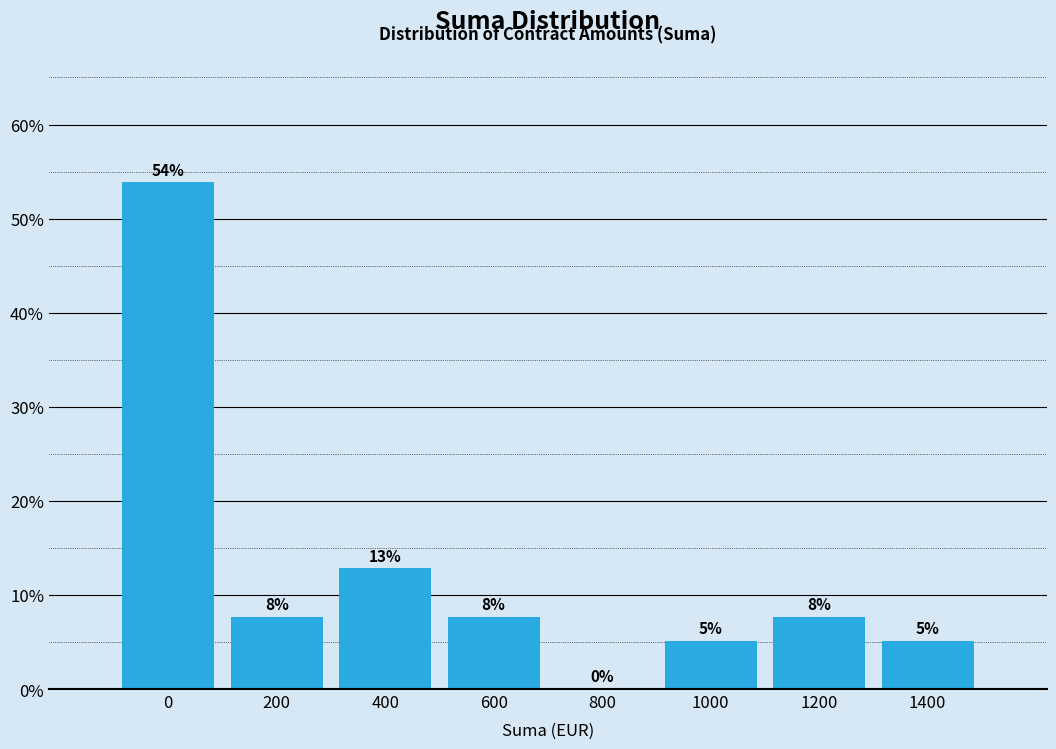

Are the bars horizontal?

No